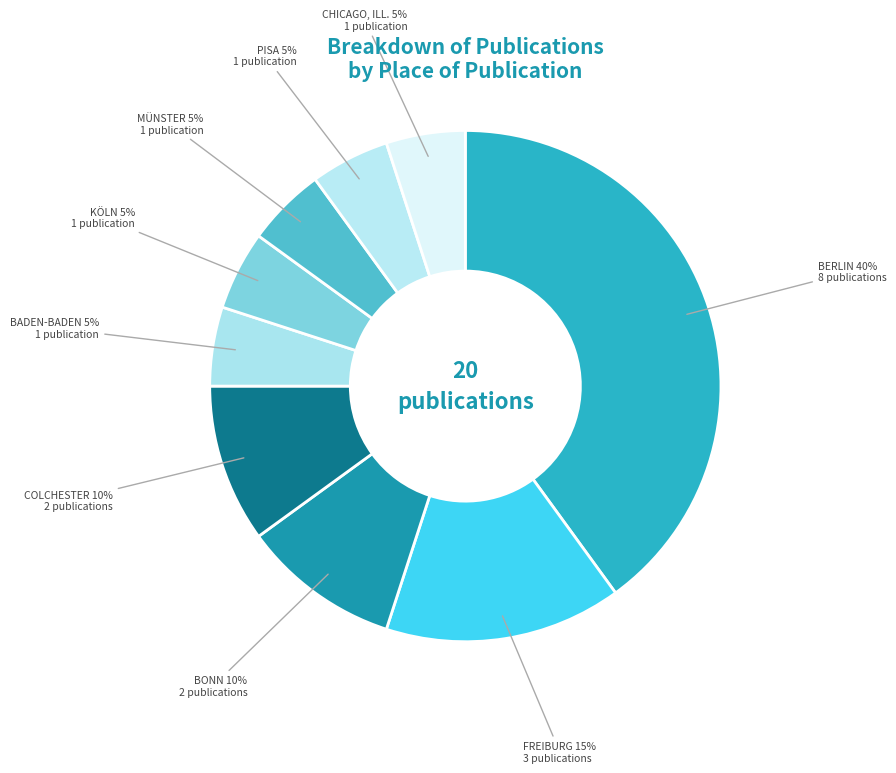

How many segments does this pie chart have?

9